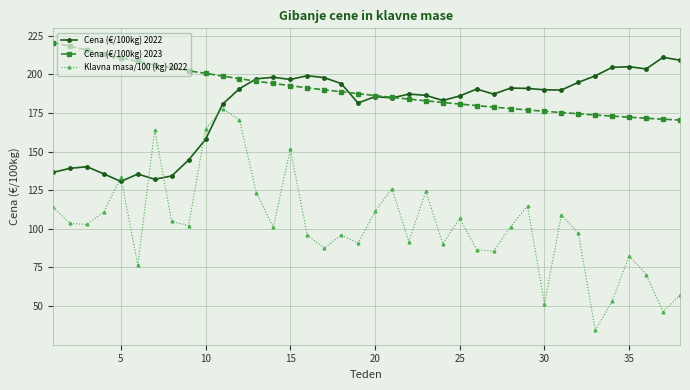

Is this an area chart (filled region under the line)?

No